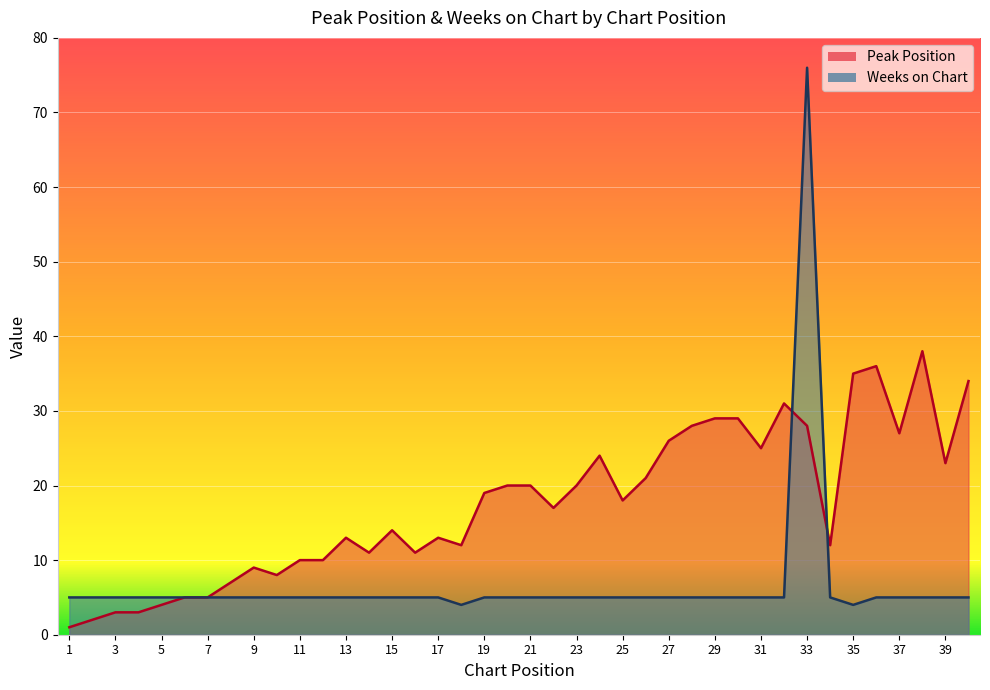

Which series has the largest total across all categories?

Peak Position